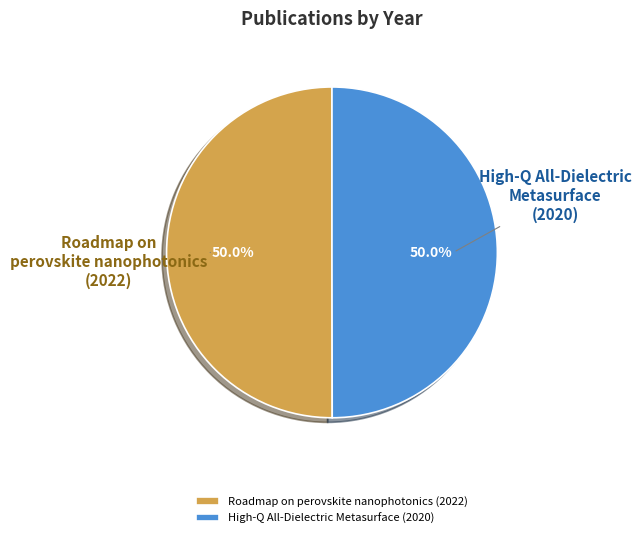

Approximately how many times larger is the value at High-Q All-Dielectric Metasurface (2020) compared to Roadmap on perovskite nanophotonics (2022)?

1.0